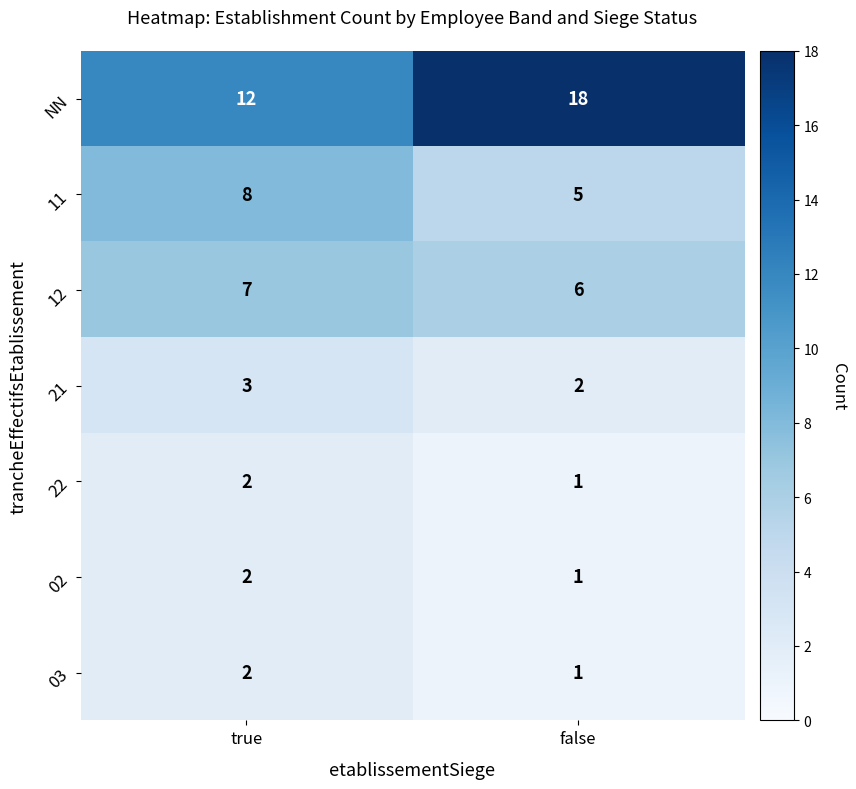

Which series has the largest range (max minus min)?

NN